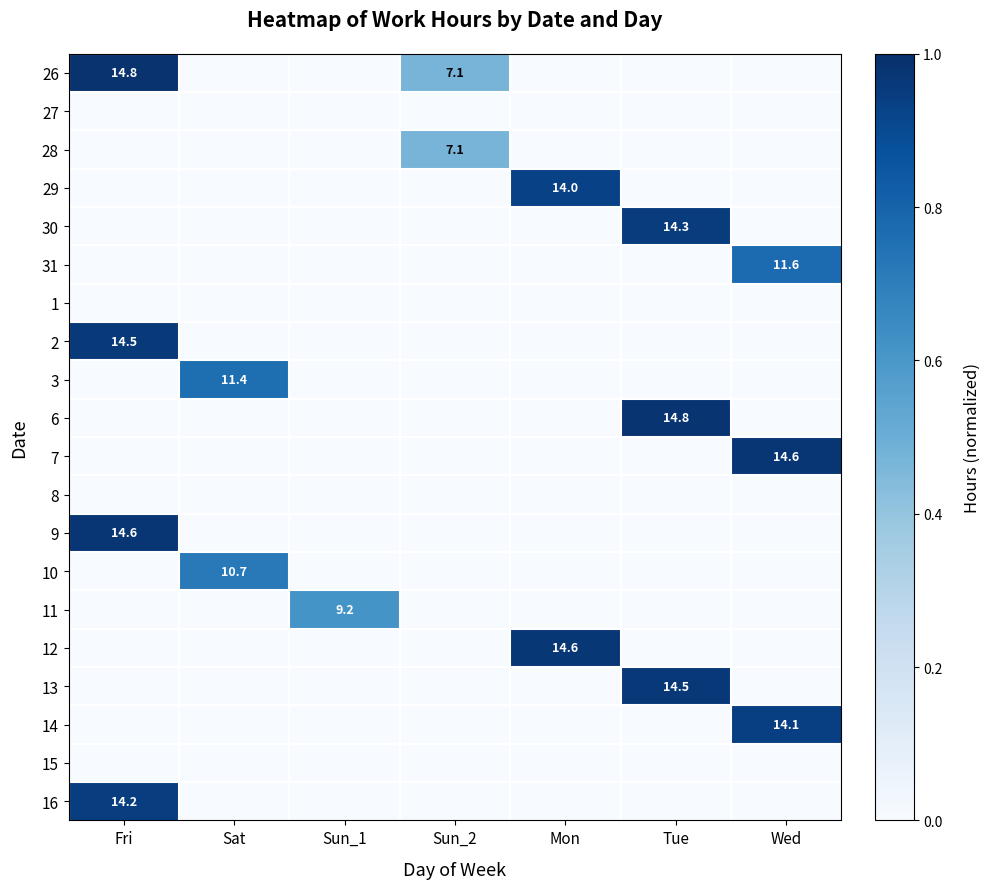

What is the maximum value shown in the chart?

1.0